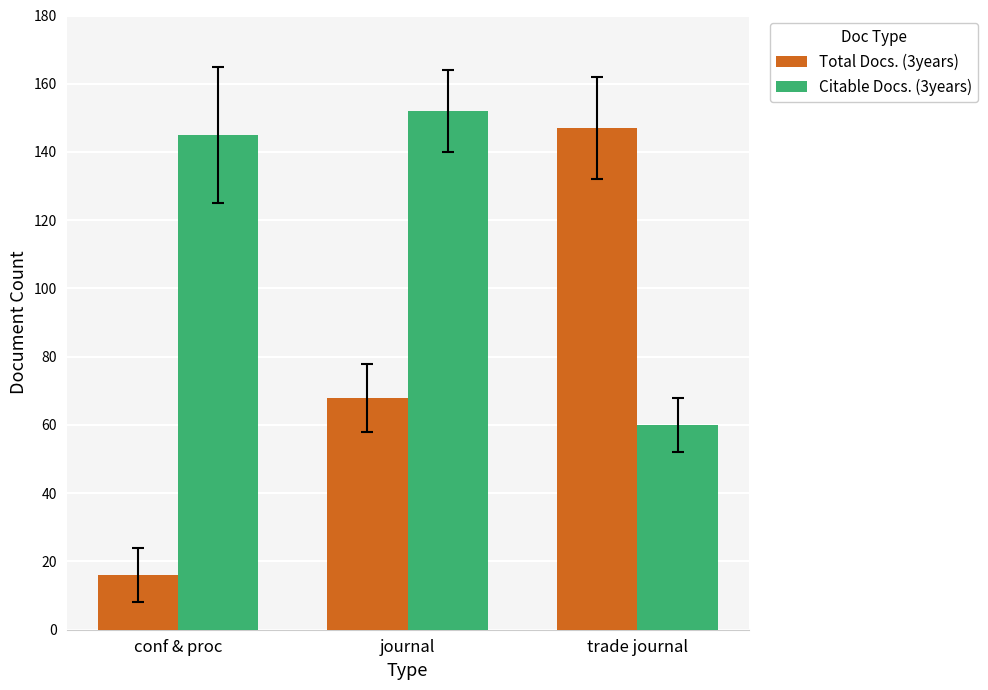

Reading right to left, transcribe all the data shown in this chart.

Total Docs. (3years): 147	68	16
Citable Docs. (3years): 60	152	145